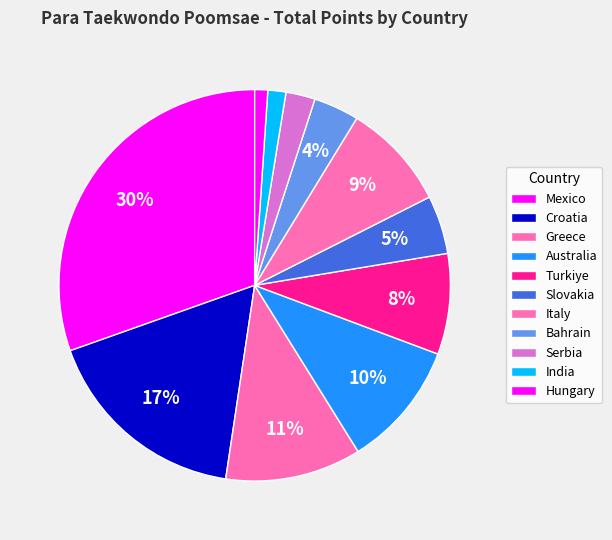

What percentage is the Bahrain slice, to the nearest percent?

4%